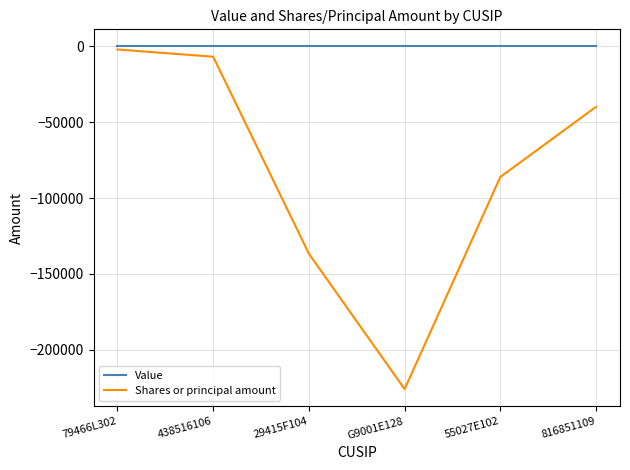

How many lines are shown in the chart?

2